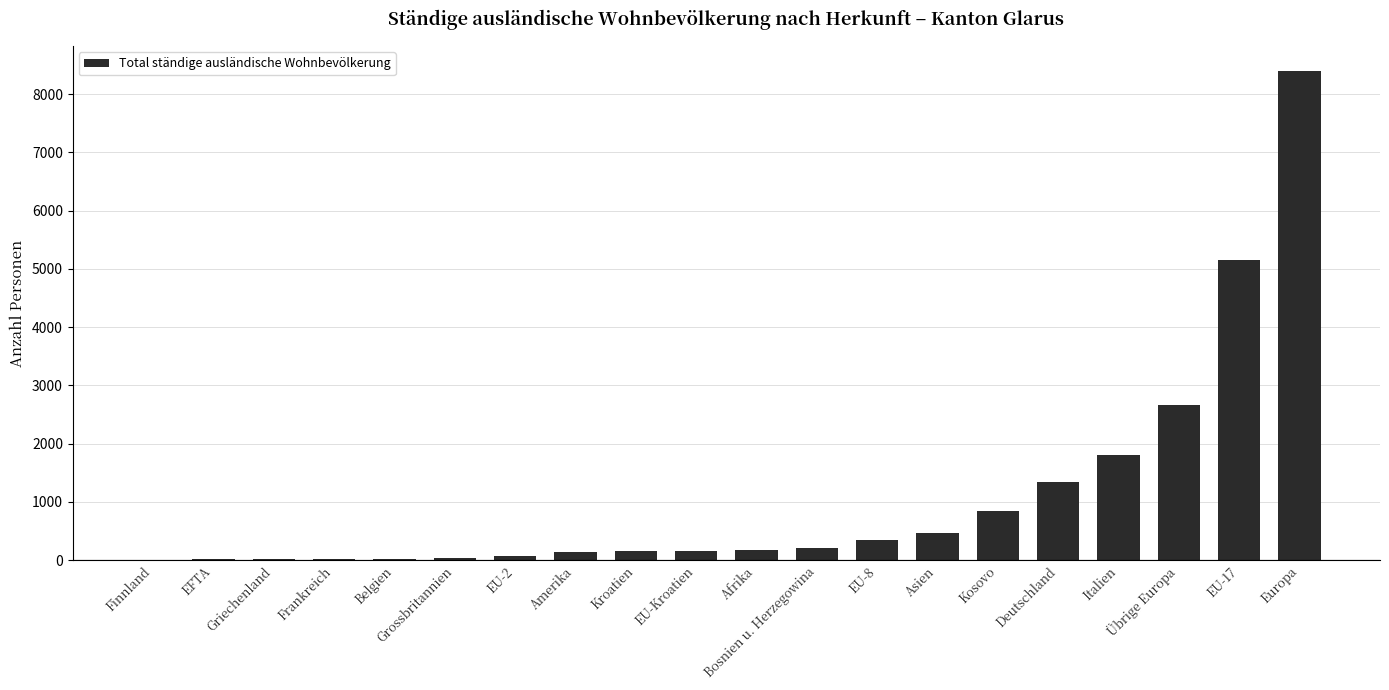

What is the approximate value at Afrika, to the nearest 10?

170